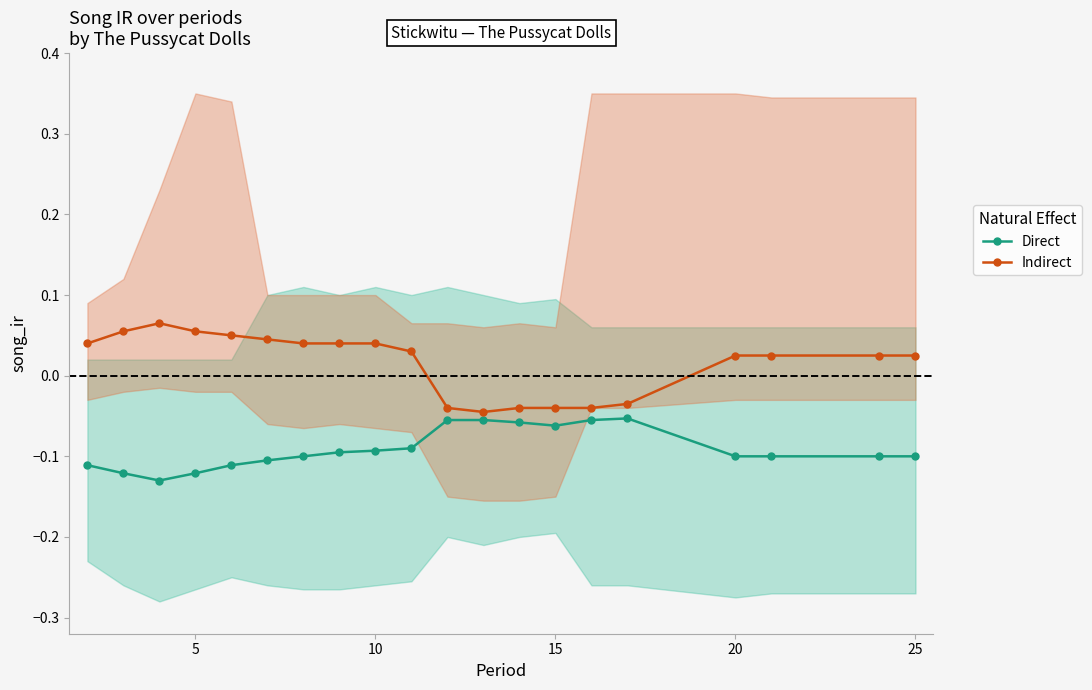

True or false: Direct has a value of -0.2 at 7.

False